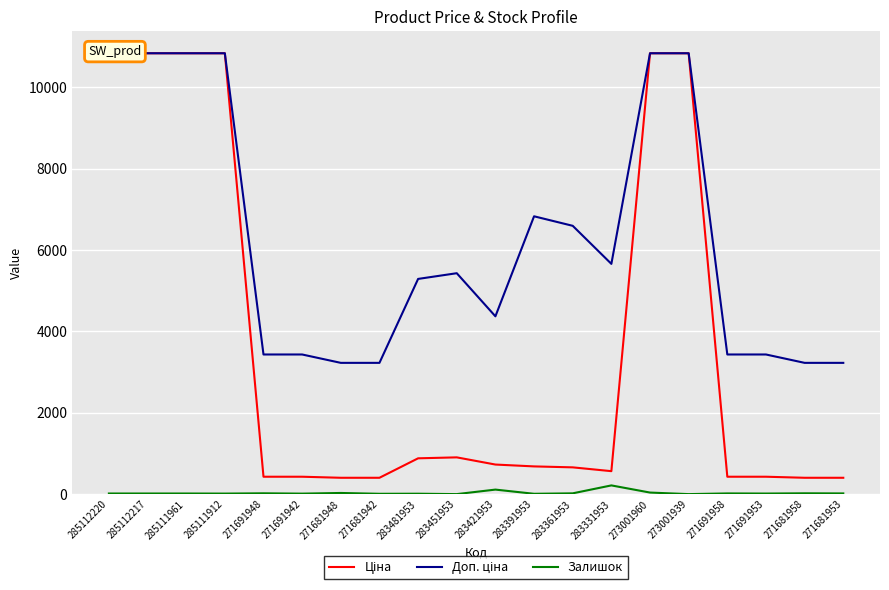

What is the approximate value of Доп. ціна at 283361953?

6597.9